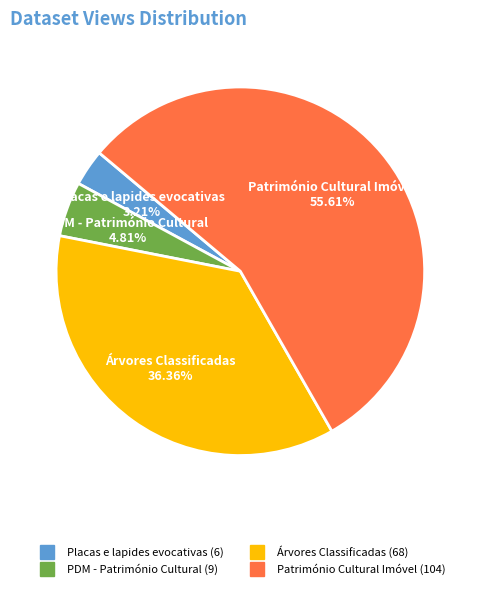

Is it true that Placas e lapides evocativas is 10% of the pie?

False